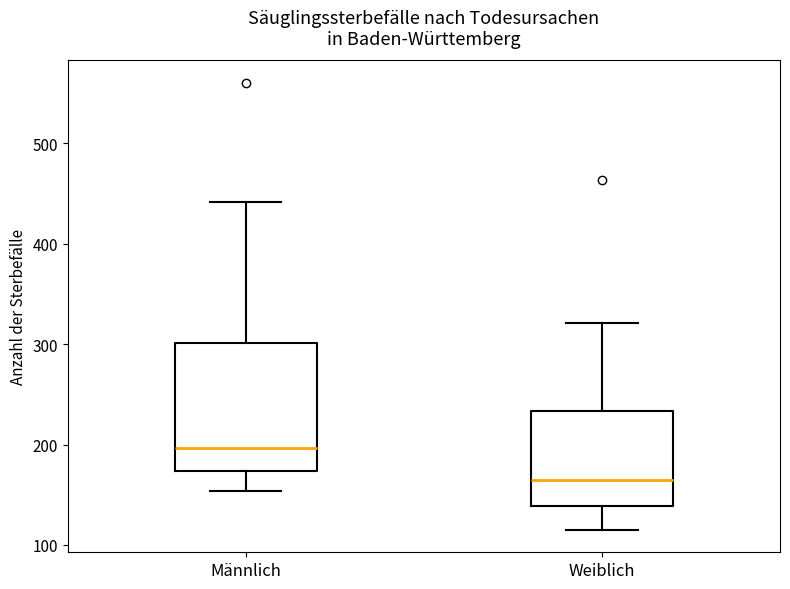

Where does the upper whisker of the box for Weiblich end on the y-axis? The values are not printed on the chart, so give them approximately, as read against the axis.

320